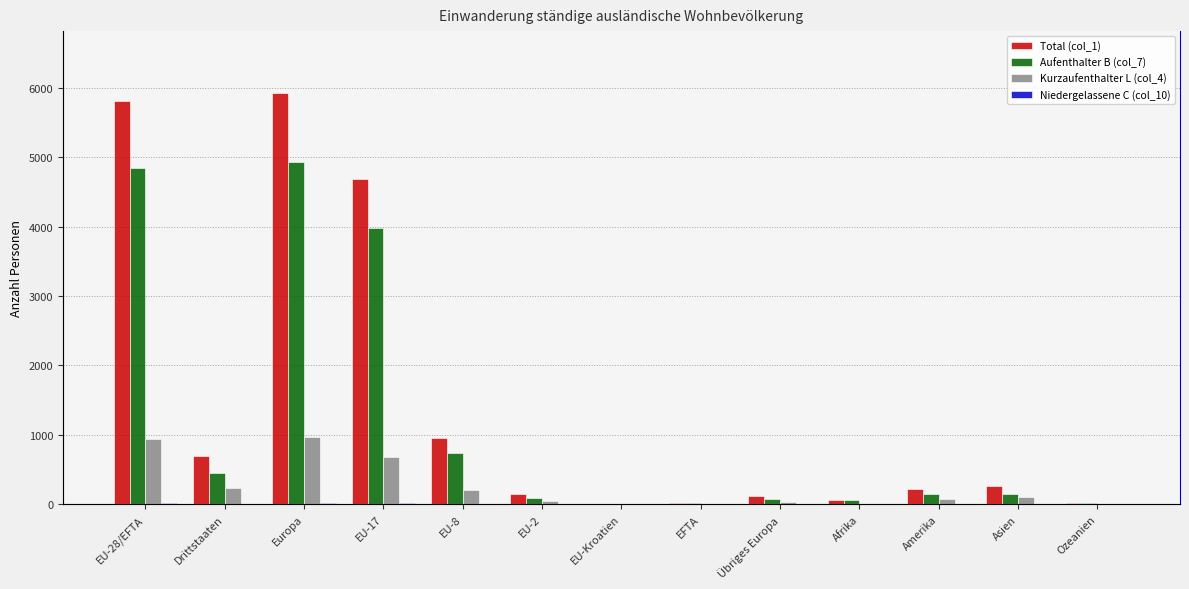

What is the average value of the Niedergelassene C (col_10) series?

6